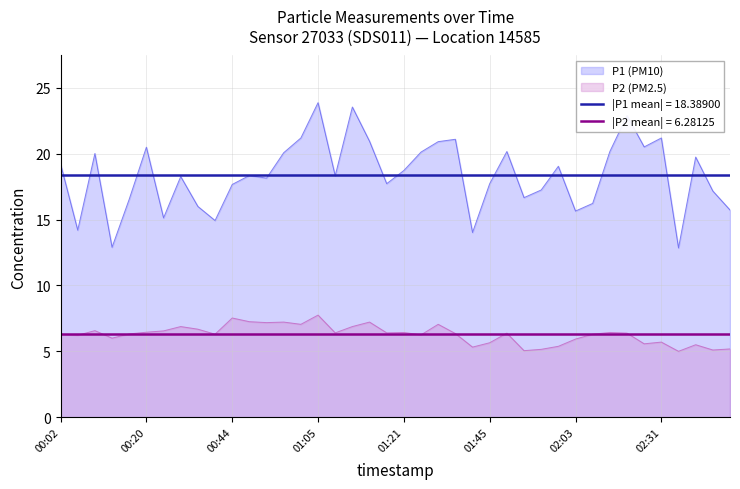

What is the sum of the P1 values at 00:02 and 01:05?

43.1